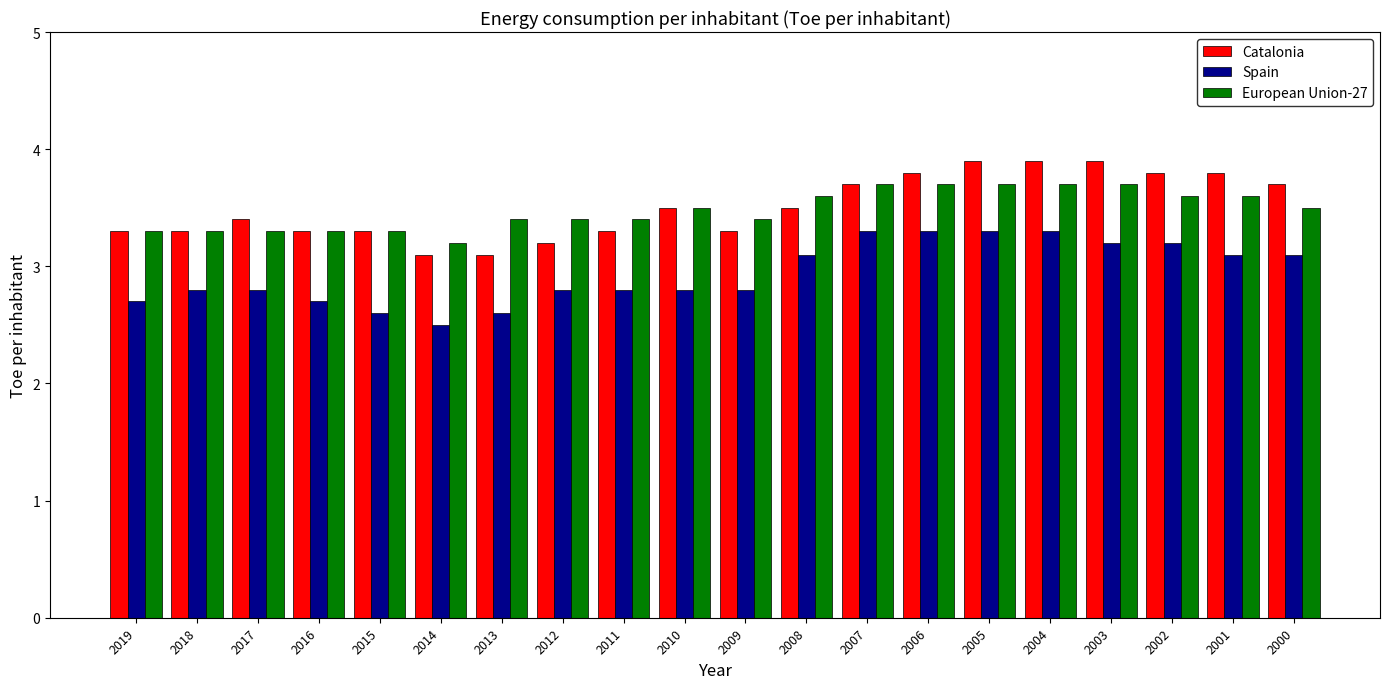

What is the total value across all series at 2012?

9.4